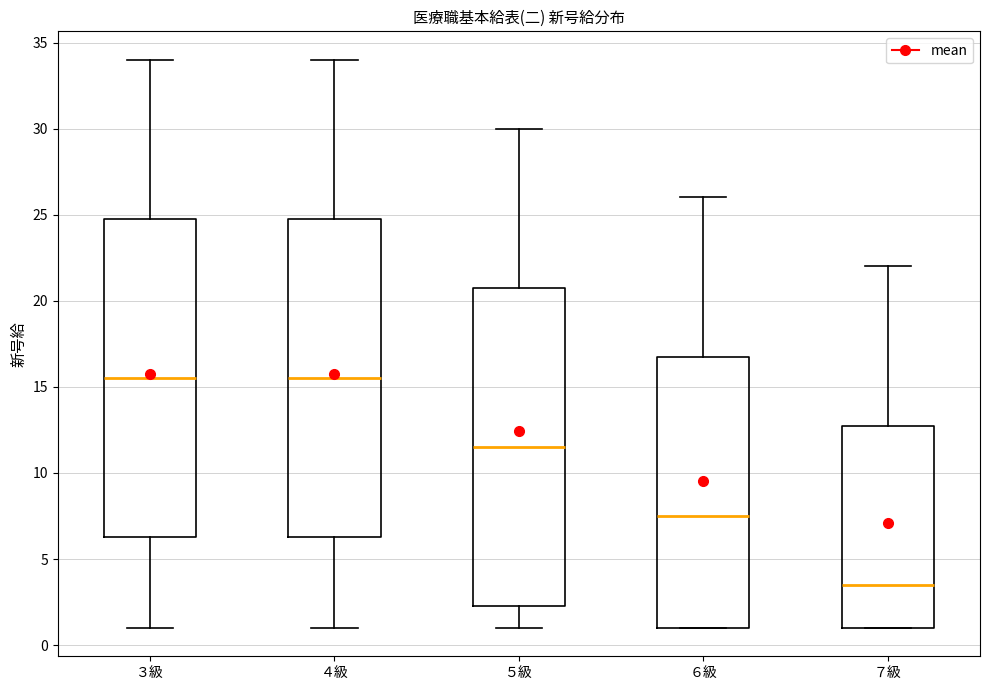

Reading left to right, transcribe this box plot: for each box, give where its median line is, the range the box spans, and where its two whiskers end, as read against the y-axis. The values are not printed on the chart, so give them approximately, as read against the axis.

３級: median 15.5, box 6.5 to 25.0, whiskers 1.0 to 34.0
４級: median 15.5, box 6.5 to 25.0, whiskers 1.0 to 34.0
５級: median 11.5, box 2.5 to 21.0, whiskers 1.0 to 30.0
６級: median 7.5, box 1.0 to 17.0, whiskers 1.0 to 26.0
７級: median 3.5, box 1.0 to 13.0, whiskers 1.0 to 22.0